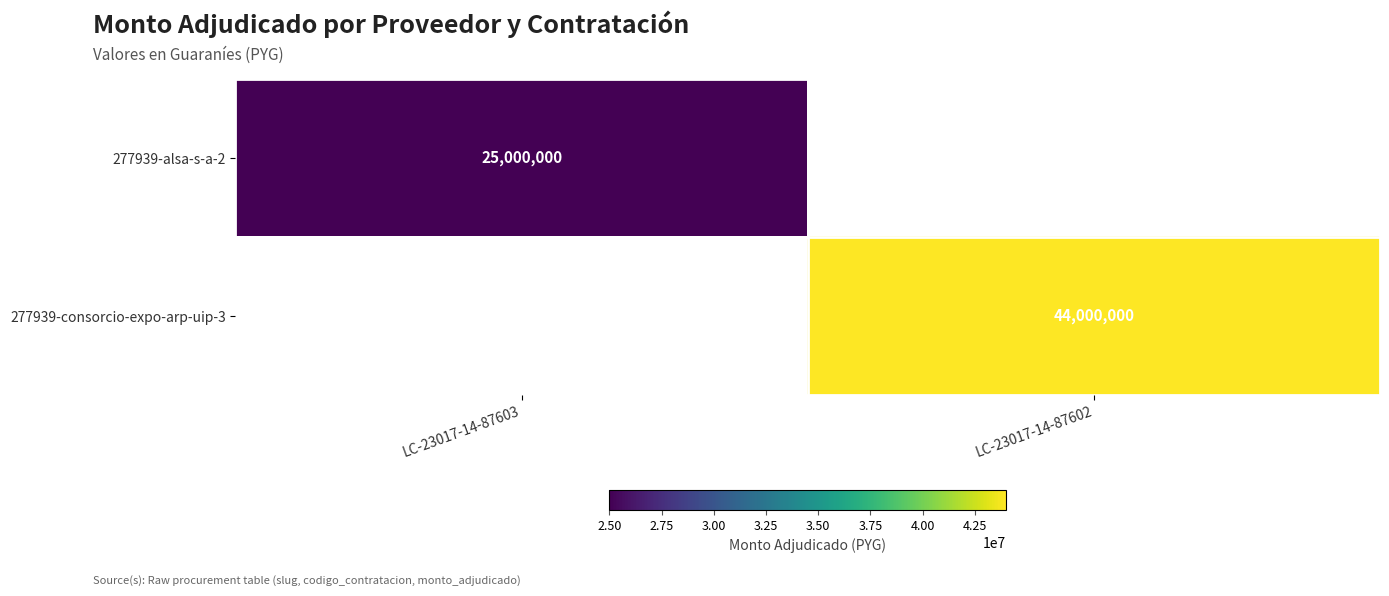

Which category has the highest value across all series?

LC-23017-14-87602